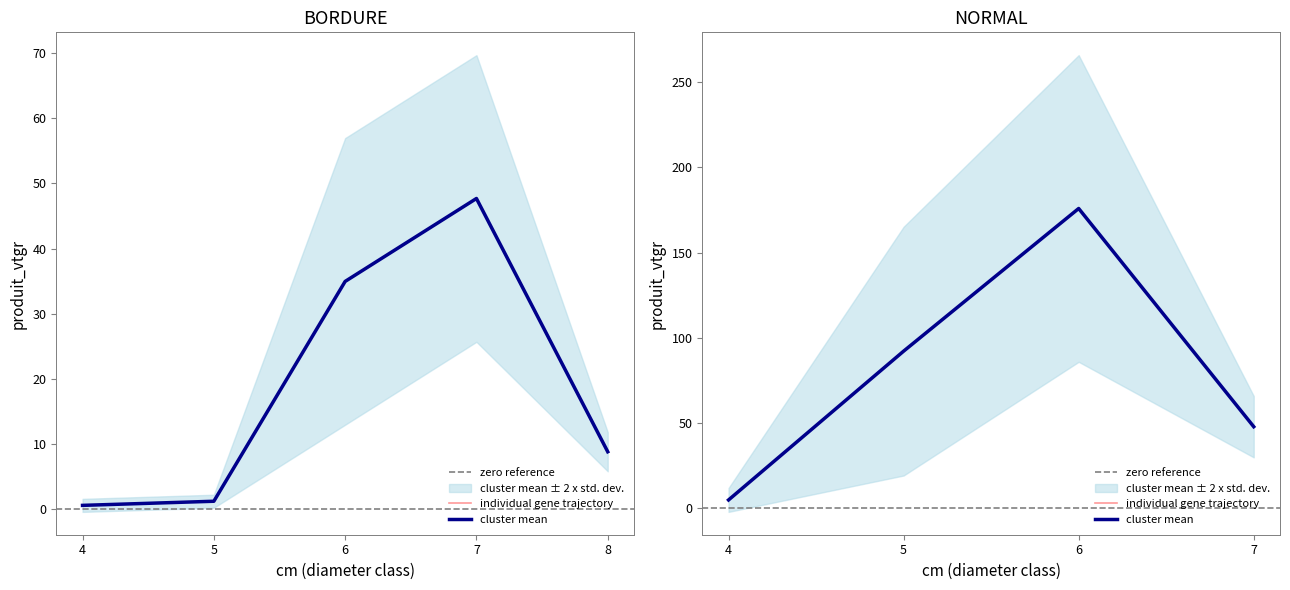

Which series has the largest total across all categories?

produit_vtgr